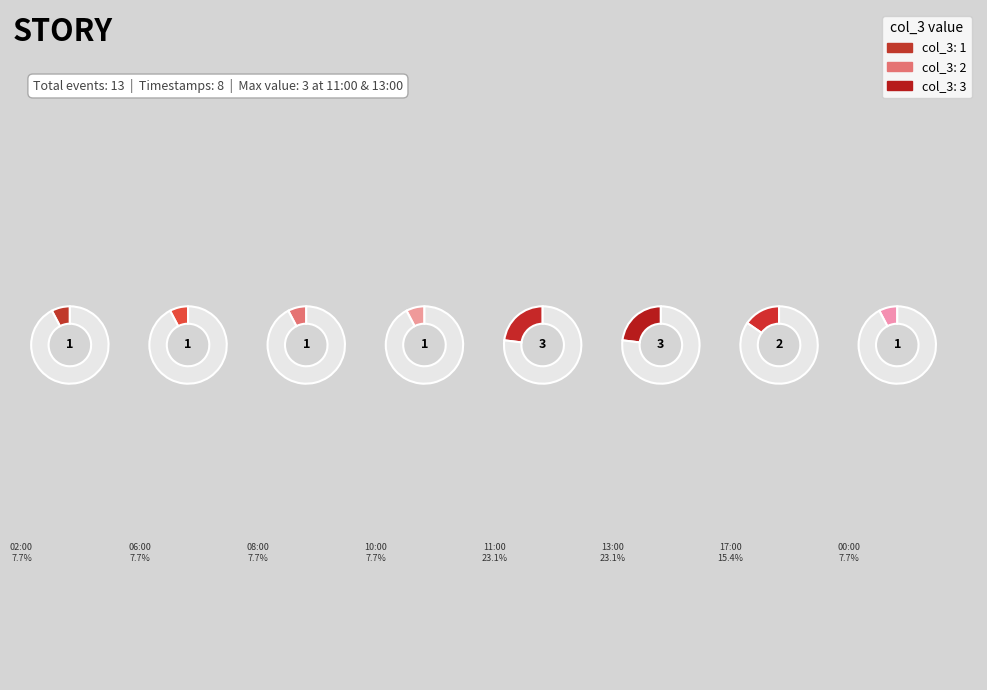

Does 06:00 represent more than half of the total?

No